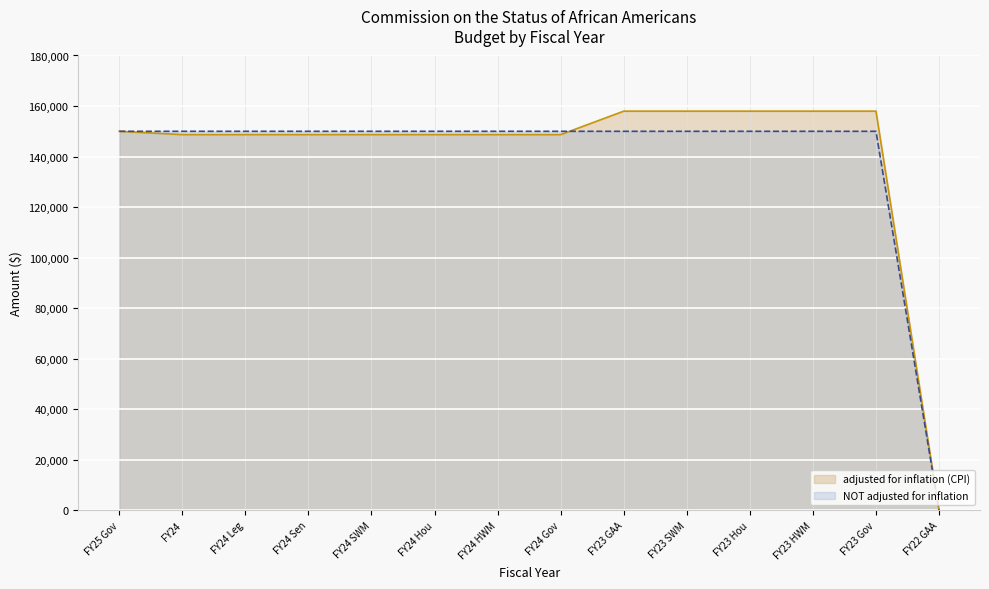

Reading right to left, list all the values displayed in this chart.

adjusted for inflation (CPI): 0	157978	157978	157978	157978	157978	148686	148686	148686	148686	148686	148686	148686	150000
NOT adjusted for inflation: 0	150000	150000	150000	150000	150000	150000	150000	150000	150000	150000	150000	150000	150000